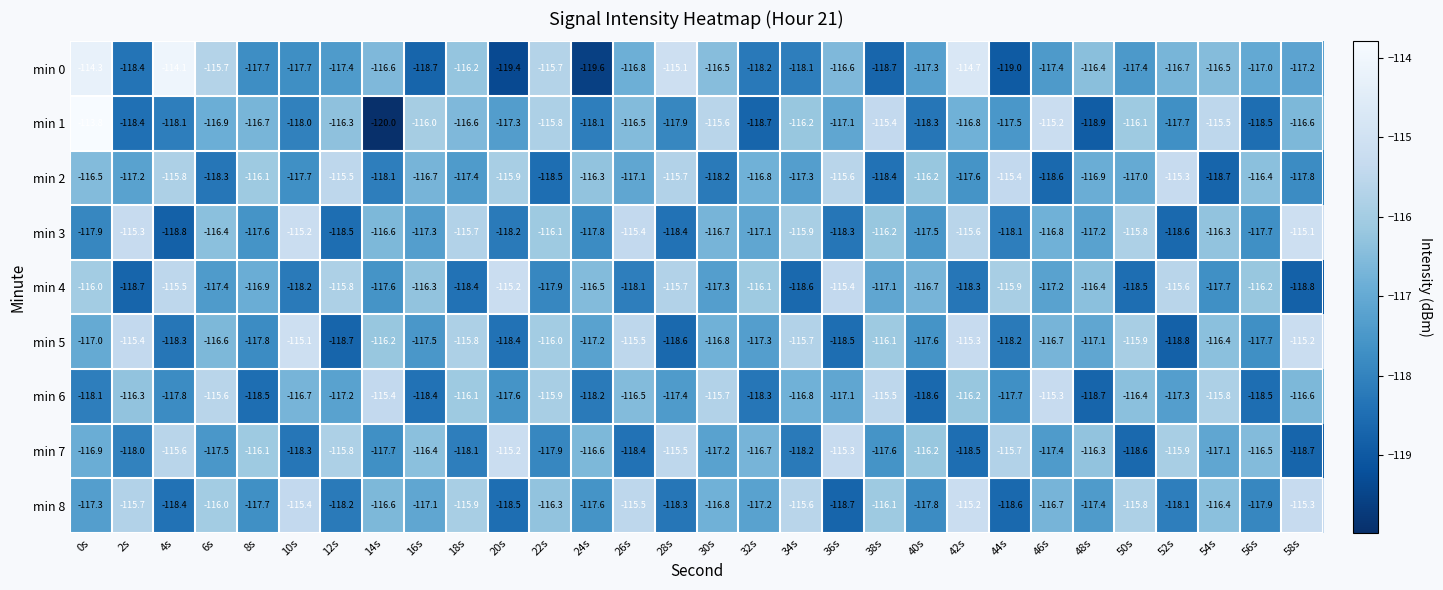

How many categories are shown in the chart?

30